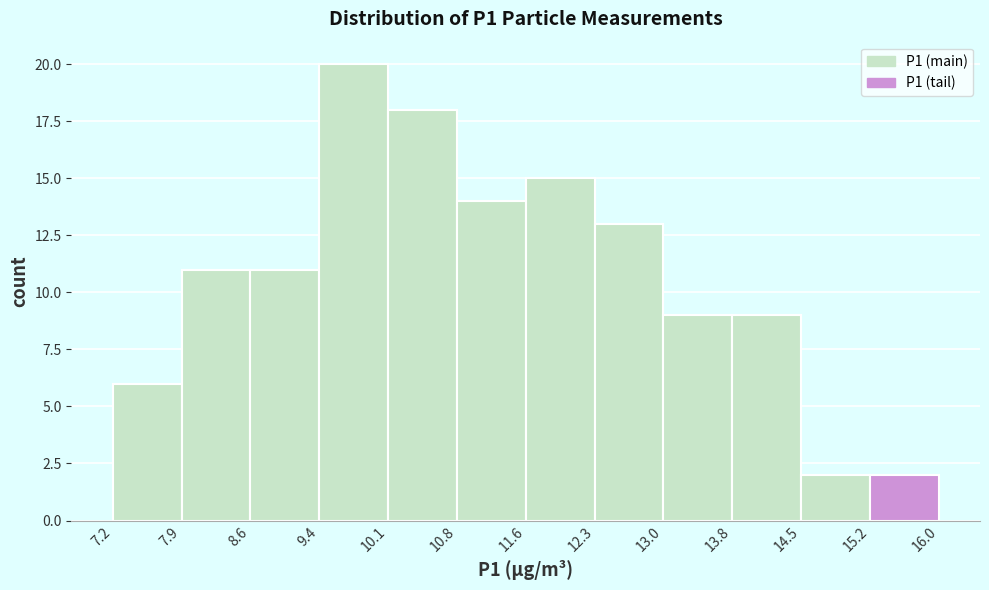

Reading left to right, list every bar in this chart as the range it spans on the x-axis followed by its height. The values are not printed on the chart, so give them approximately, as read against the axis.

7.2 to 7.9: 6
7.9 to 8.6: 11
8.6 to 9.4: 11
9.4 to 10.1: 20
10.1 to 10.8: 18
10.8 to 11.6: 14
11.6 to 12.3: 15
12.3 to 13.0: 13
13.0 to 13.8: 9
13.8 to 14.5: 9
14.5 to 15.2: 2
15.2 to 16.0: 2